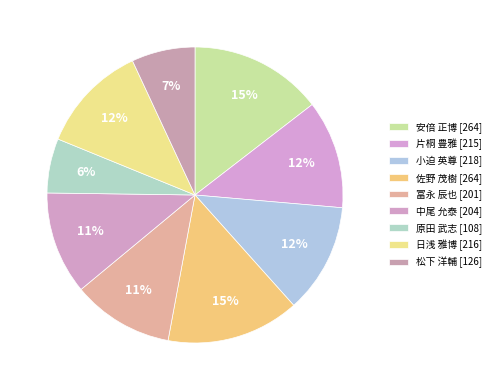

Between 小迫 英尊 and 片桐 豊雅, which is larger?

小迫 英尊